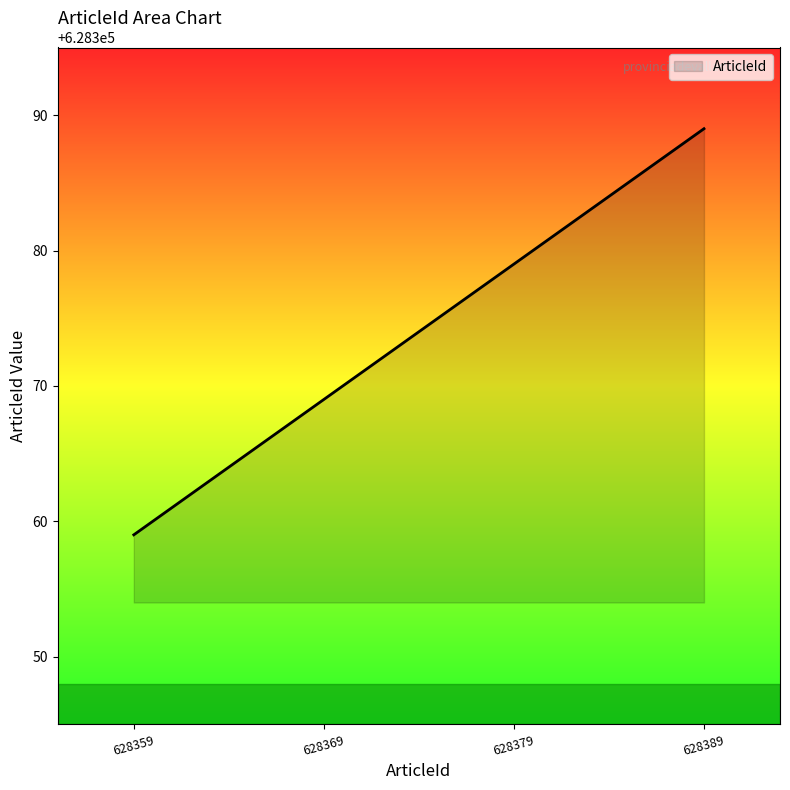

What is the difference between the values at 628369 and 628359?

10